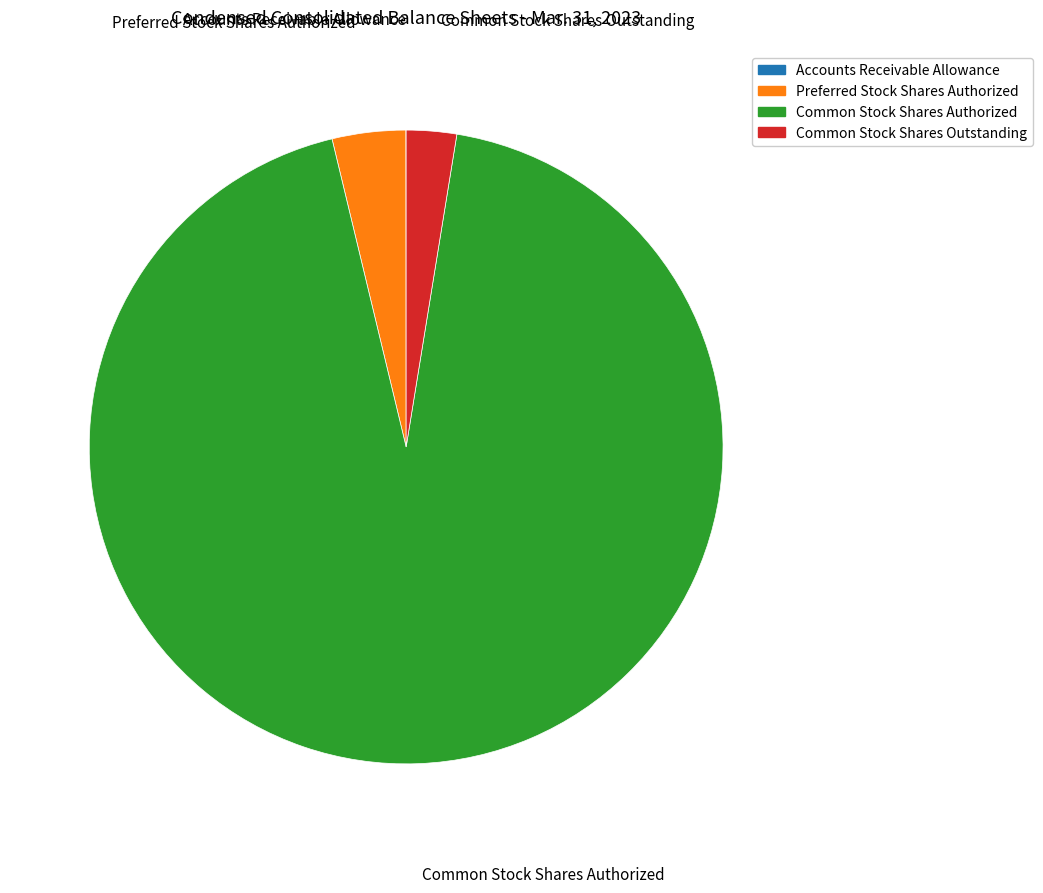

What is the largest slice in the pie chart?

Common Stock Shares Authorized